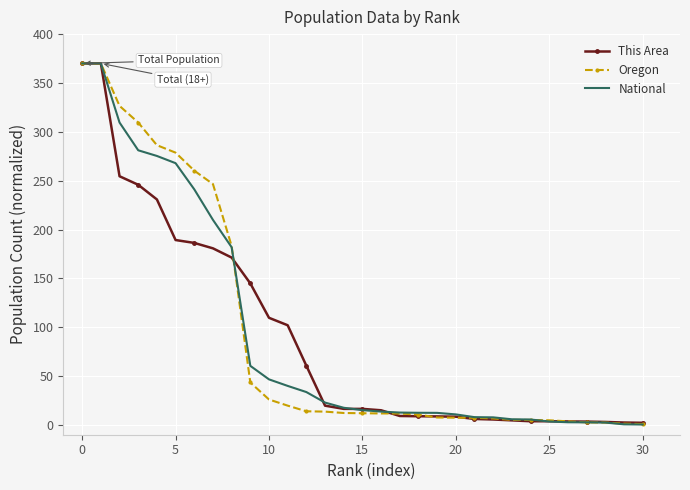

What is the greatest value displayed?

370.0